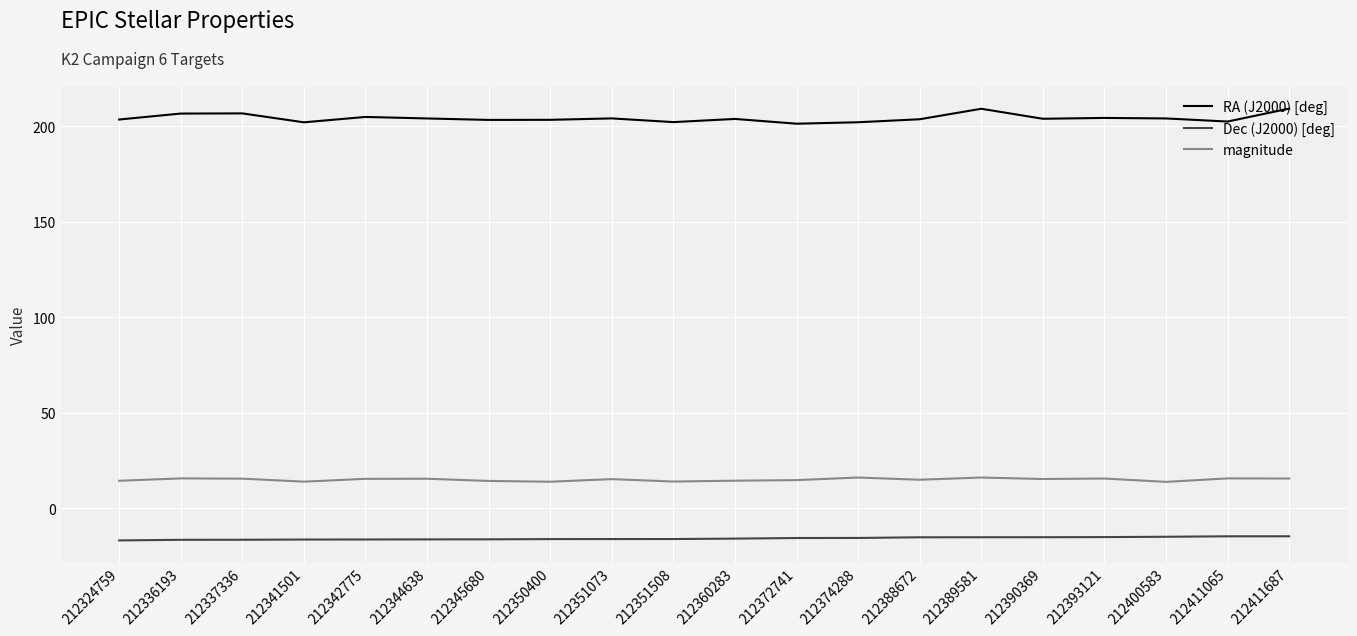

What is the maximum value shown in the chart?

209.2